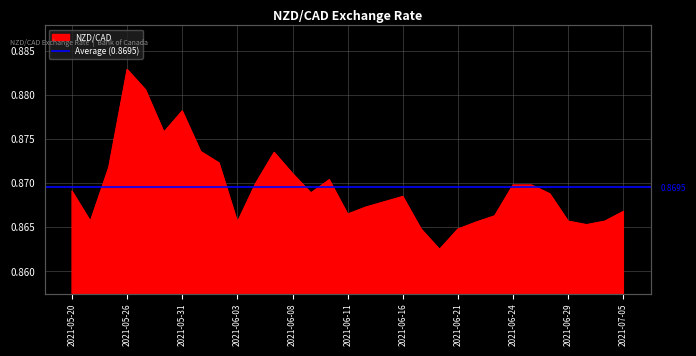

The value at 2021-06-23 is 0.9. True or false?

True